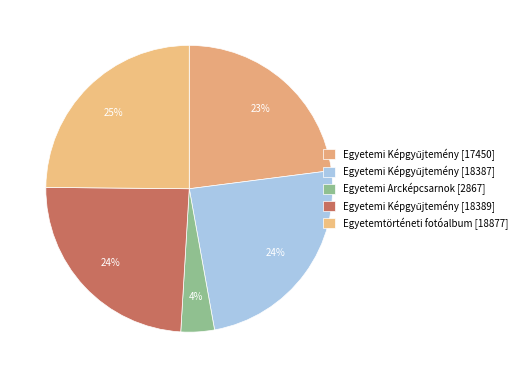

What is the total percentage of Egyetemi Arcképcsarnok [2867] and Egyetemi Képgyűjtemény [18387]?

28.0%